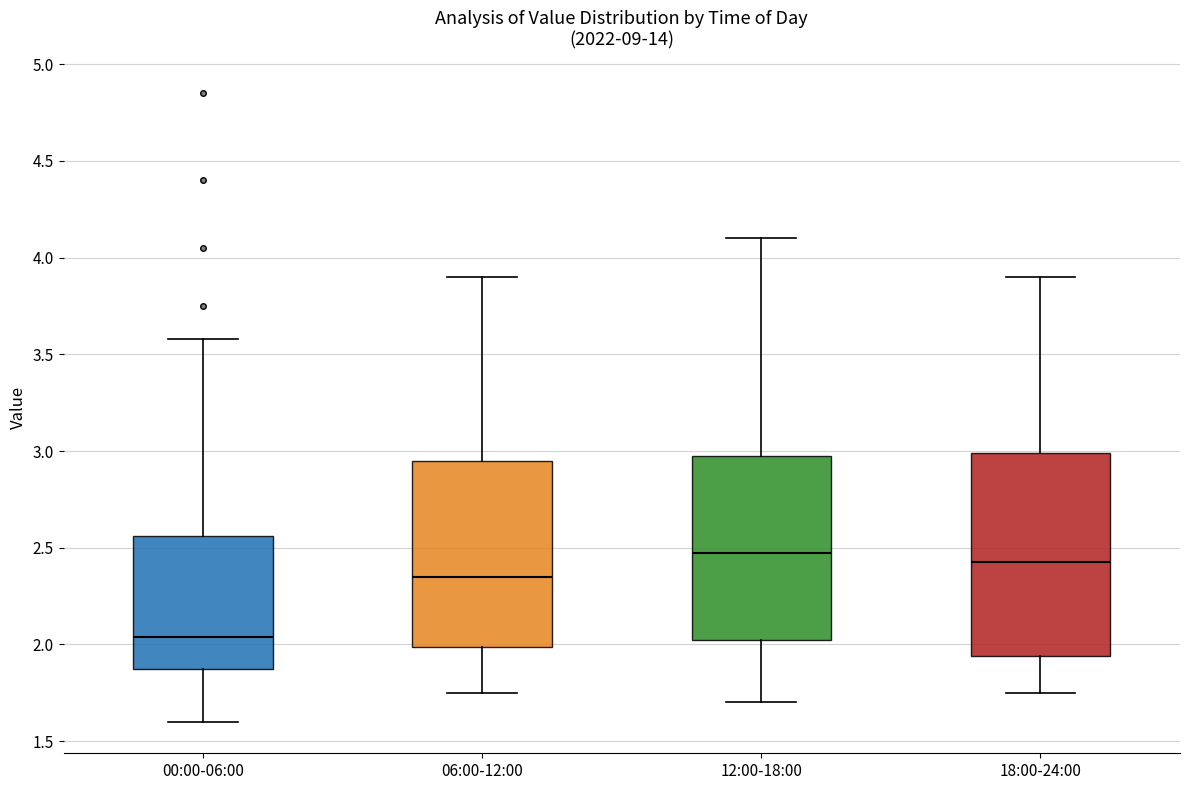

Comparing the boxes themselves (not the whiskers), which one is the tallest?

18:00-24:00